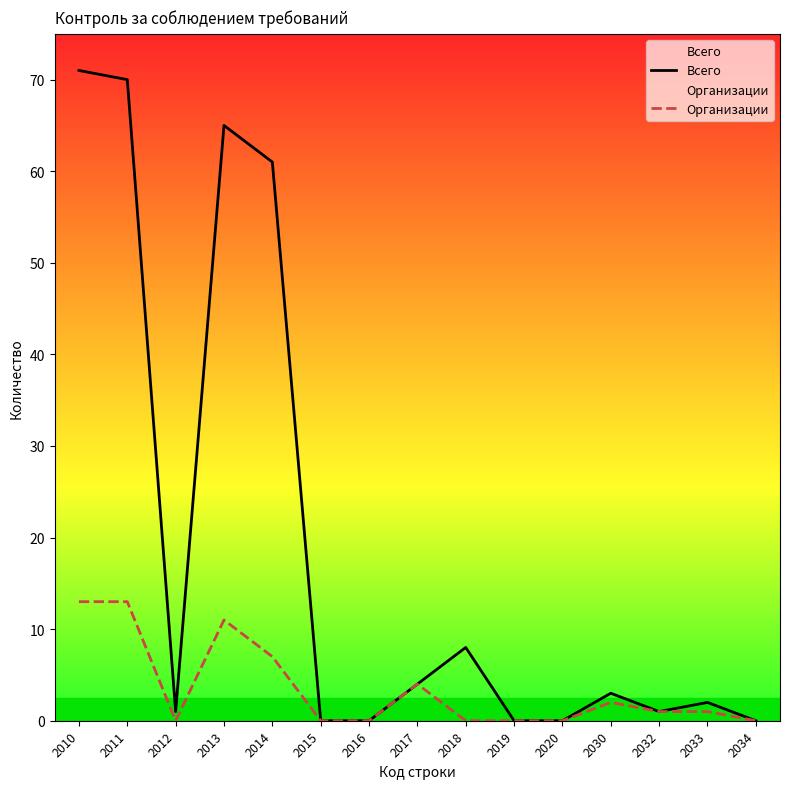

At which label is Организации closest to 6?

2014